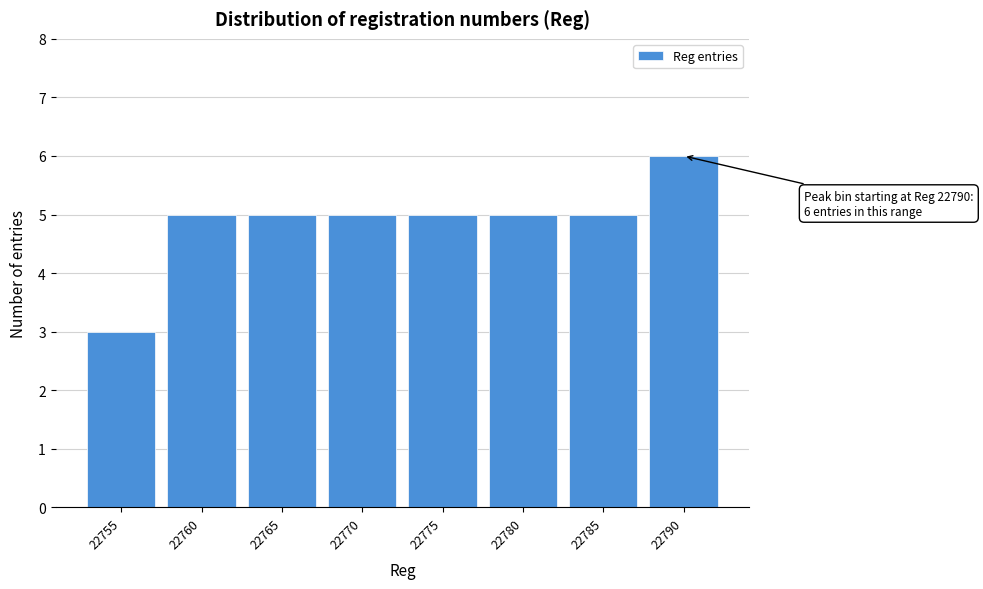

Reading left to right, extract all data points from this chart.

3	5	5	5	5	5	5	6